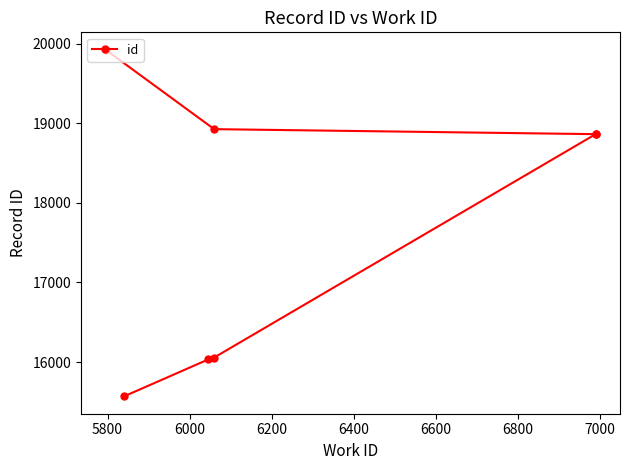

How many values are below 18861?

3